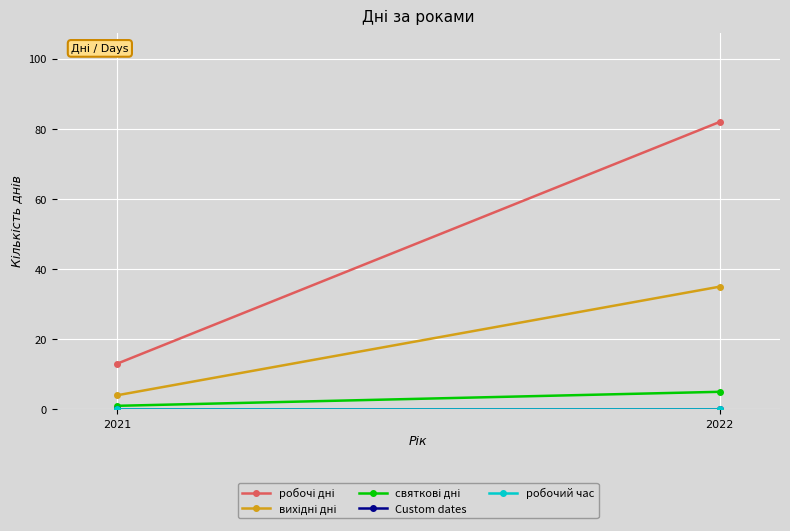

Count the number of categories in the chart.

2